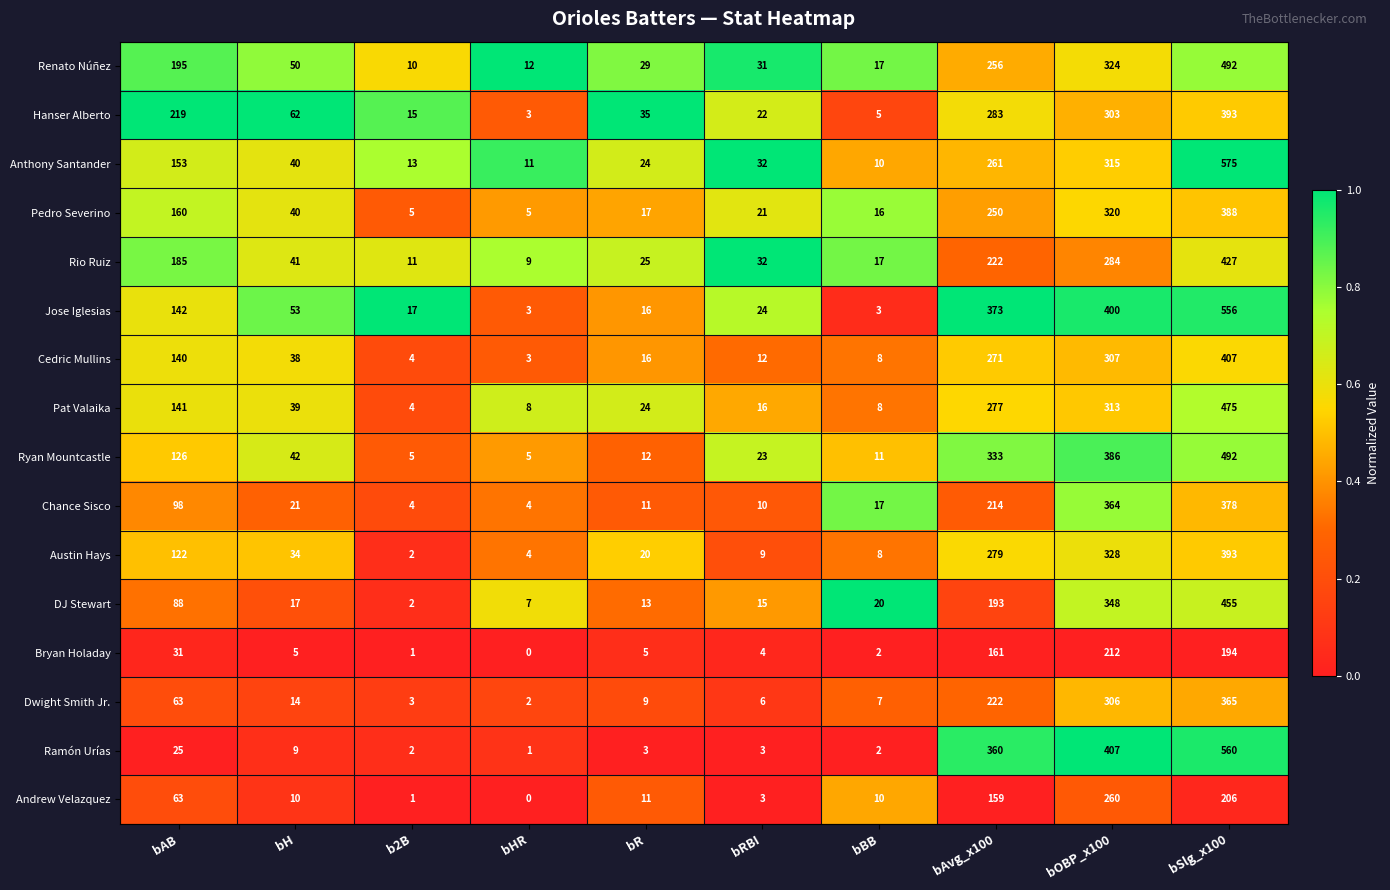

At which category is the sum across all series the highest?

bSlg_x100